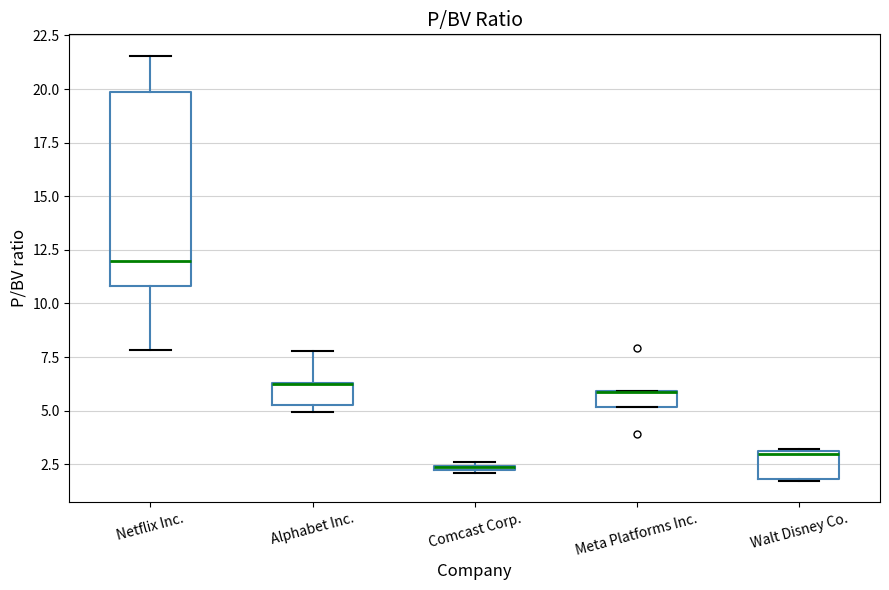

Which box is the tallest, from its lower edge to its upper edge?

Netflix Inc.